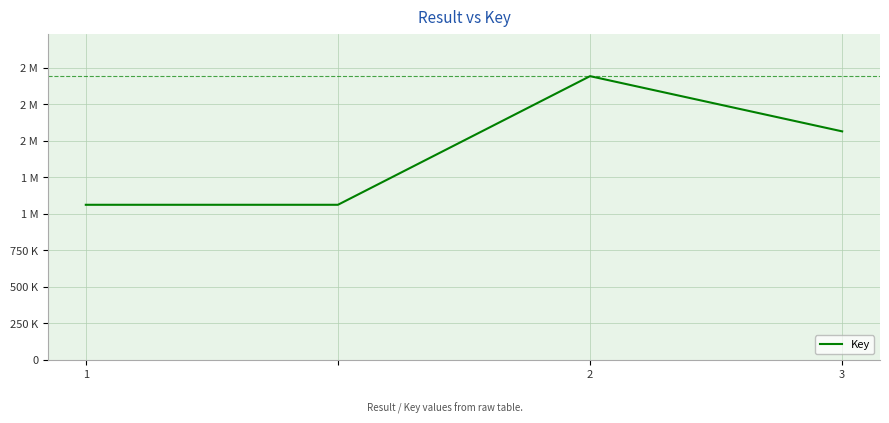

Does the chart display data point markers on the line(s)?

No